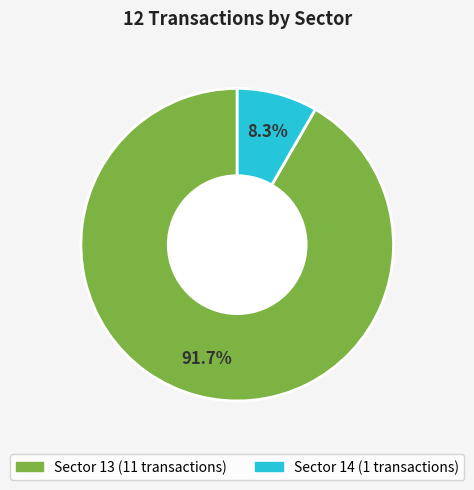

Is there a majority slice in this chart?

Yes